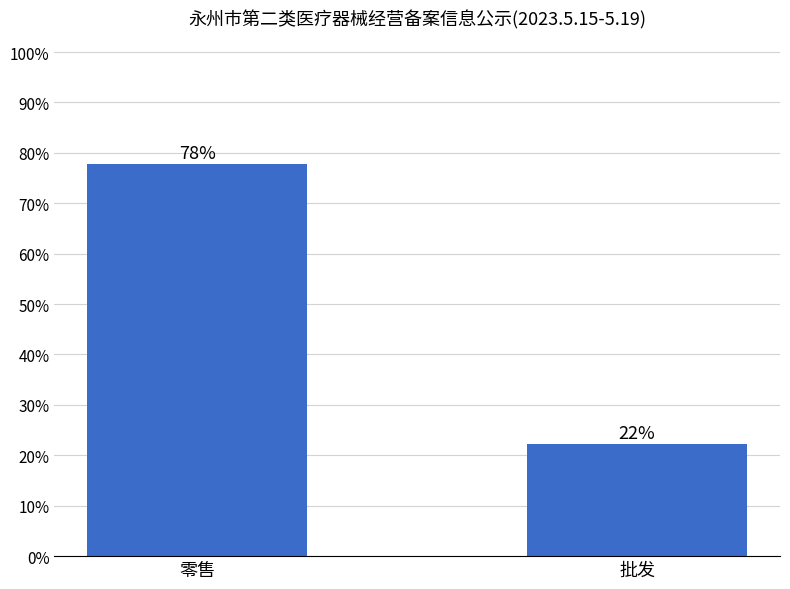

Are the bars horizontal?

No